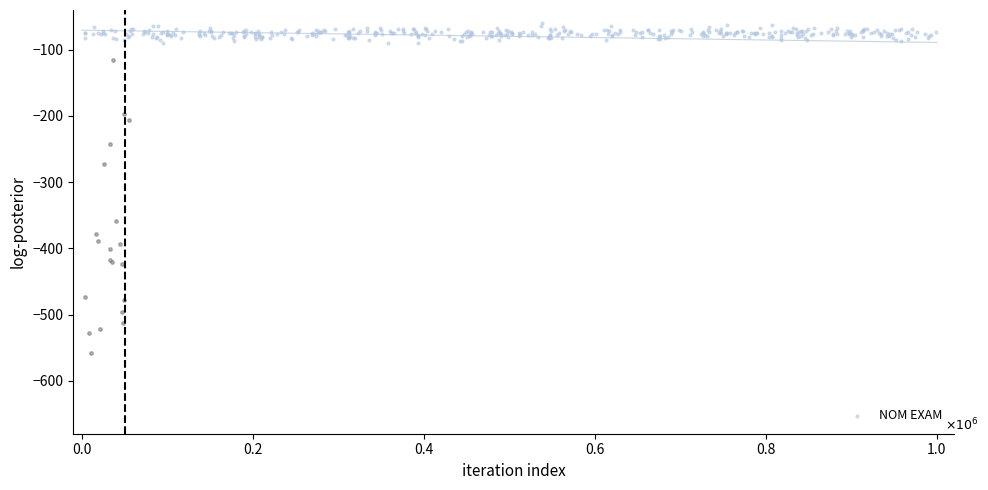

Which has a higher value, 19 or 10?

10